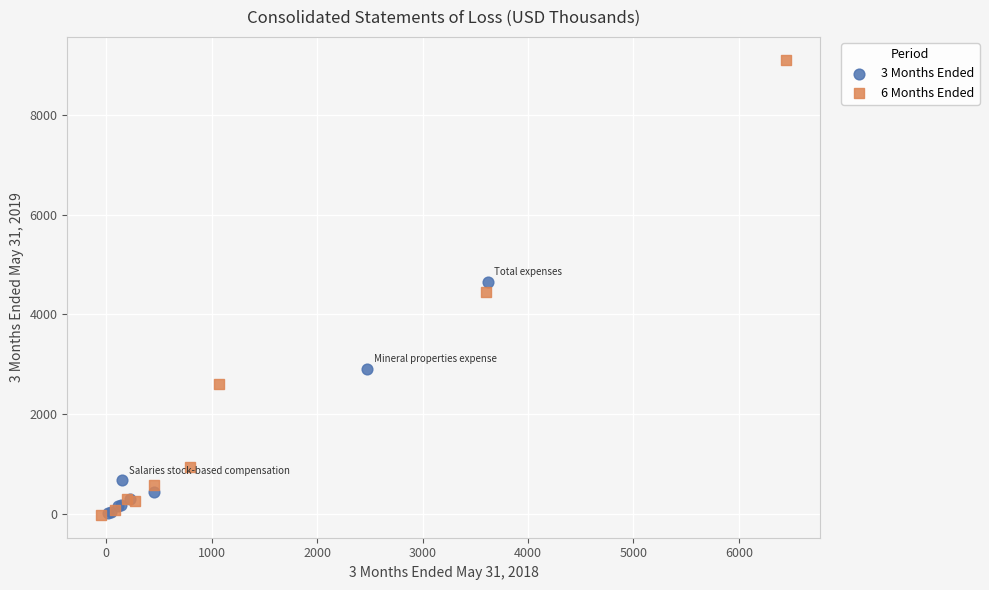

Which series contains the highest Y value?

6 Months Ended